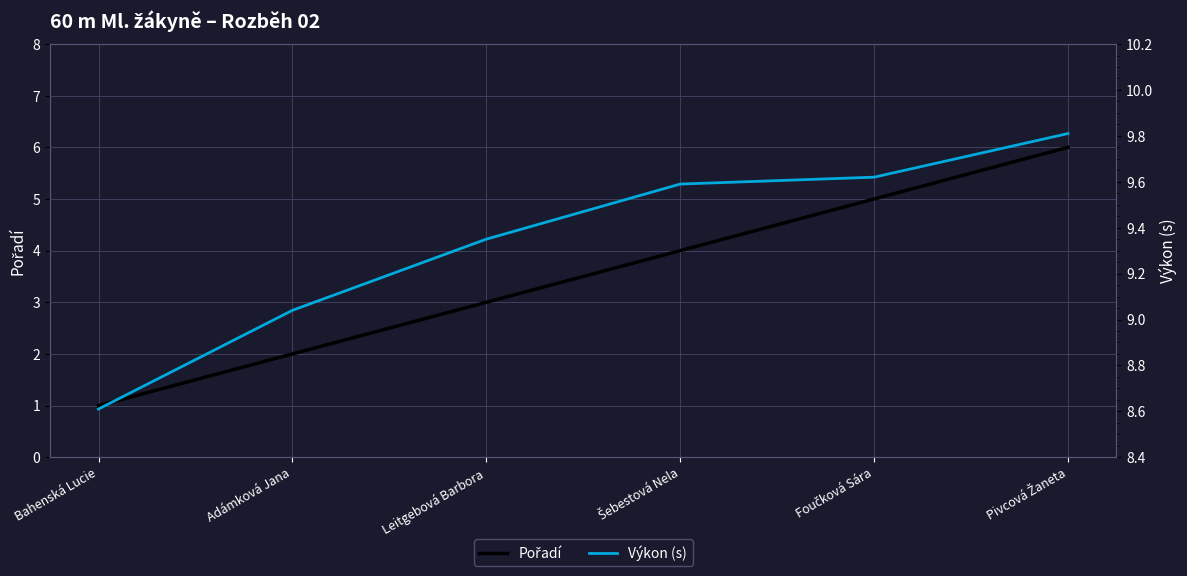

True or false: Výkon (s) has more than 0 points higher than both neighbors.

False